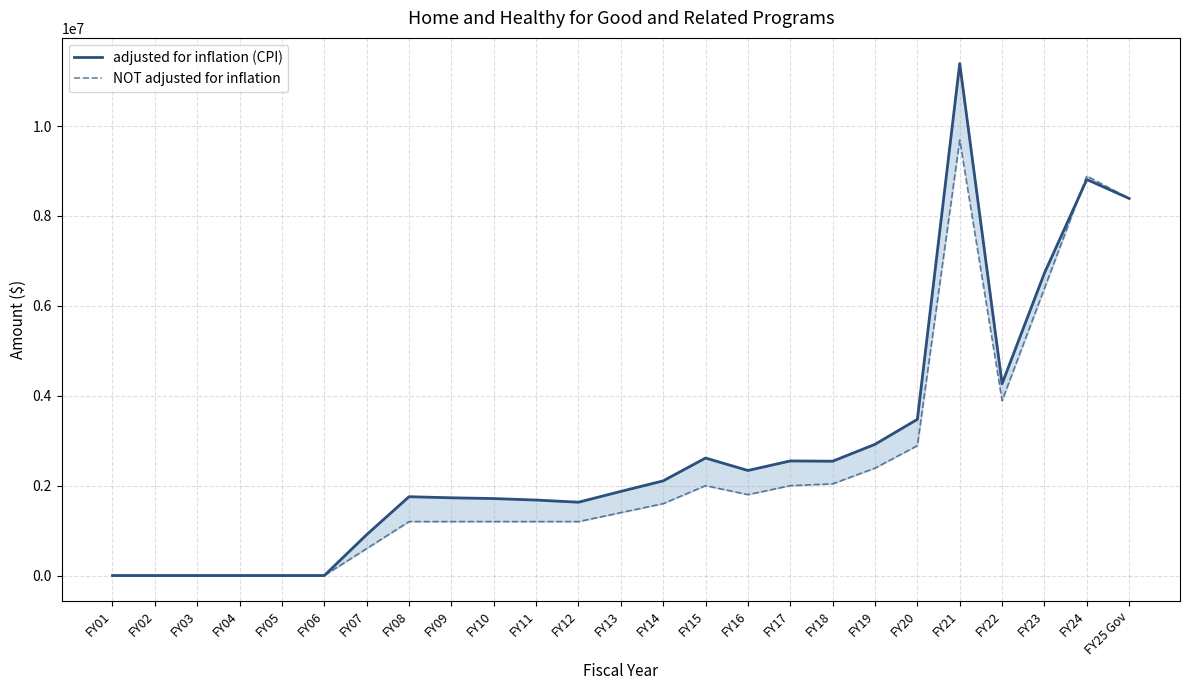

At which label does NOT adjusted for inflation reach its minimum?

FY01